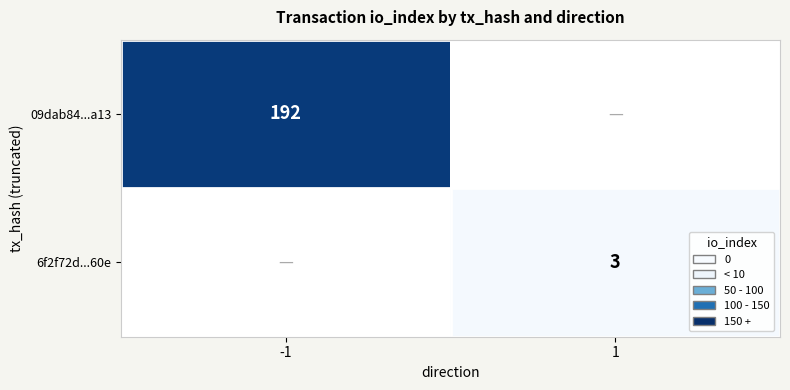

True or false: 09dab84...a13 has a value of 340 at -1.

False